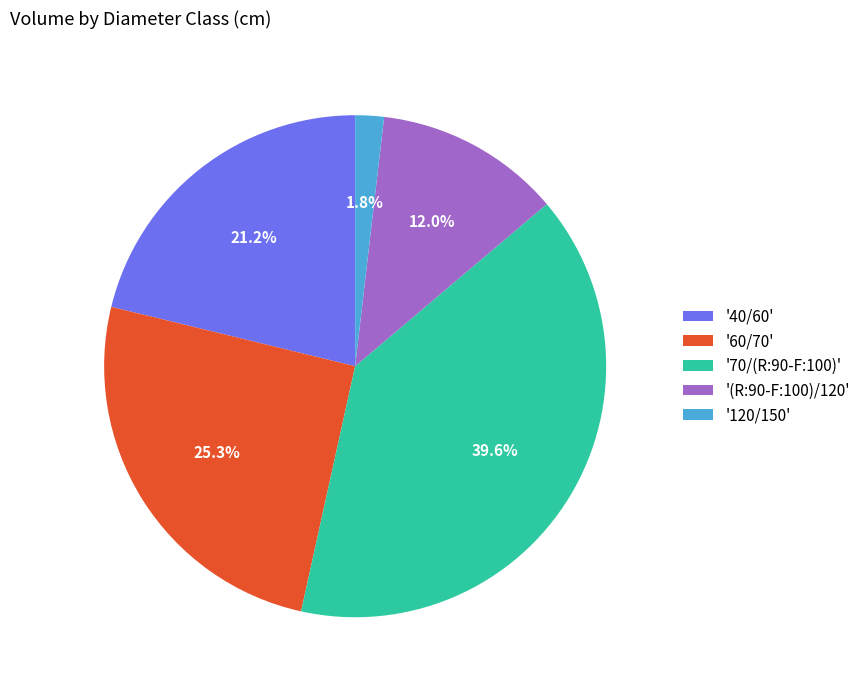

Between '(R:90-F:100)/120' and '120/150', which is larger?

'(R:90-F:100)/120'